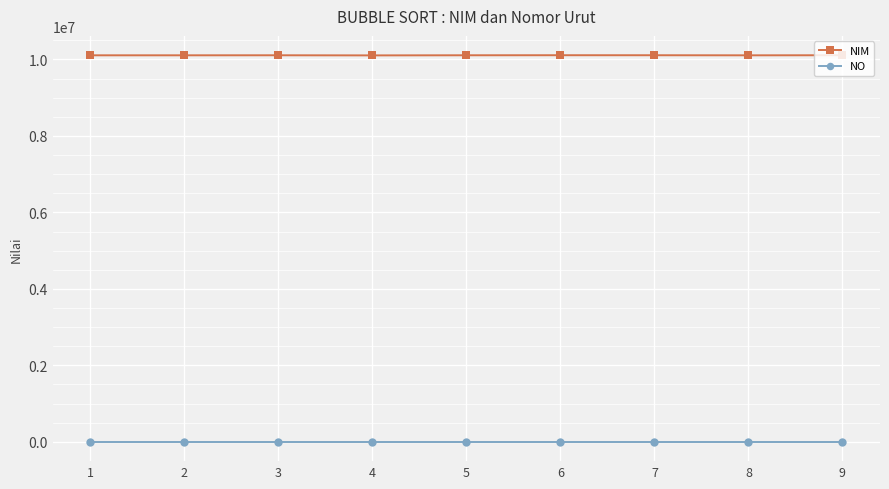

True or false: NO and NIM cross at least once.

False